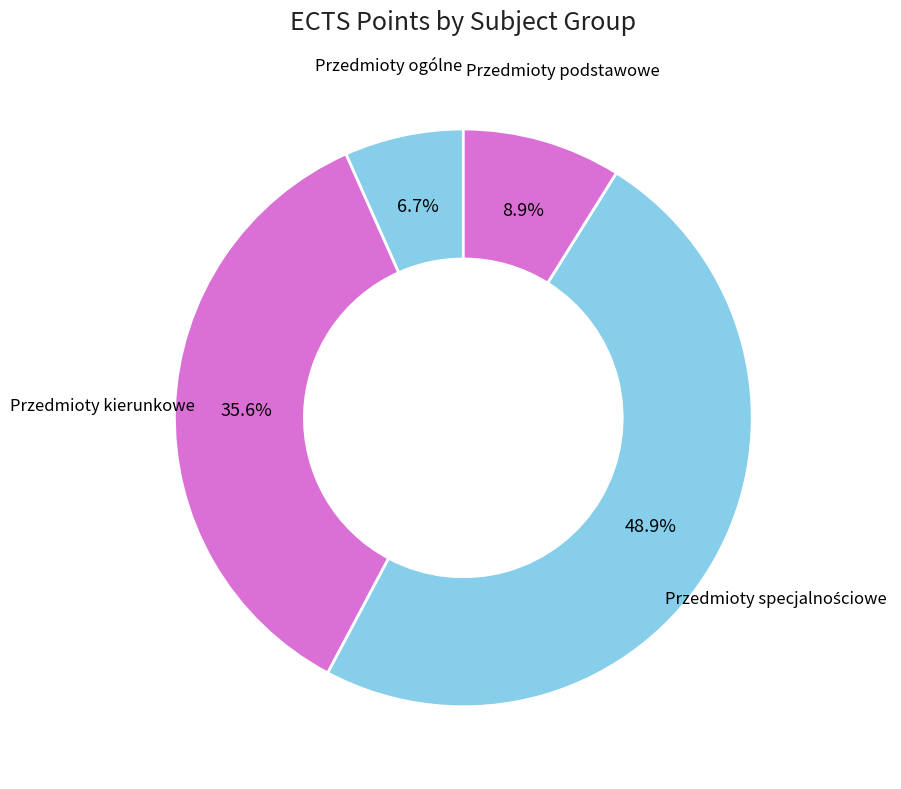

To the nearest percent, what is the difference between the largest and smallest slice percentages?

42%